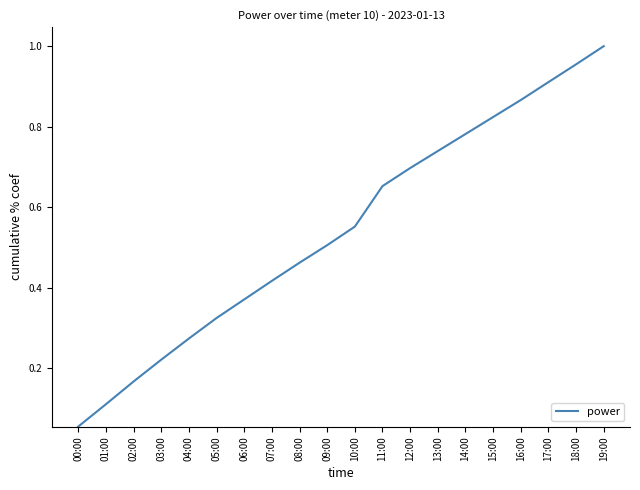

The value at 15:00 is 1.3. True or false?

False